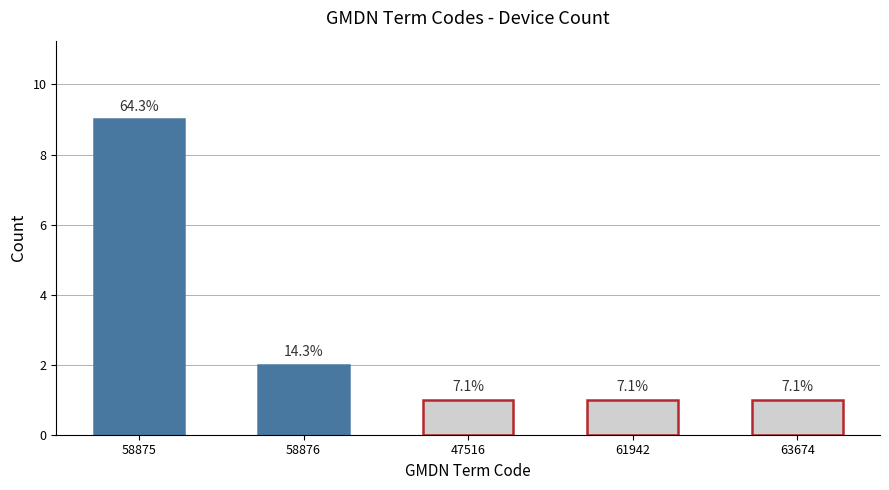

Does the chart contain any negative values?

No